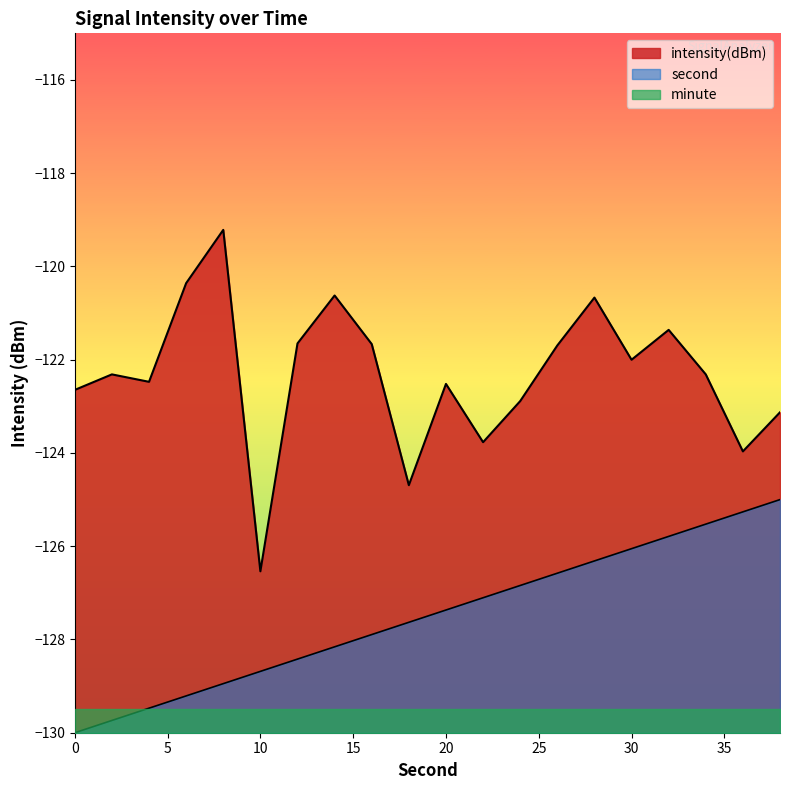

At which label does intensity(dBm) first exceed -122?

6